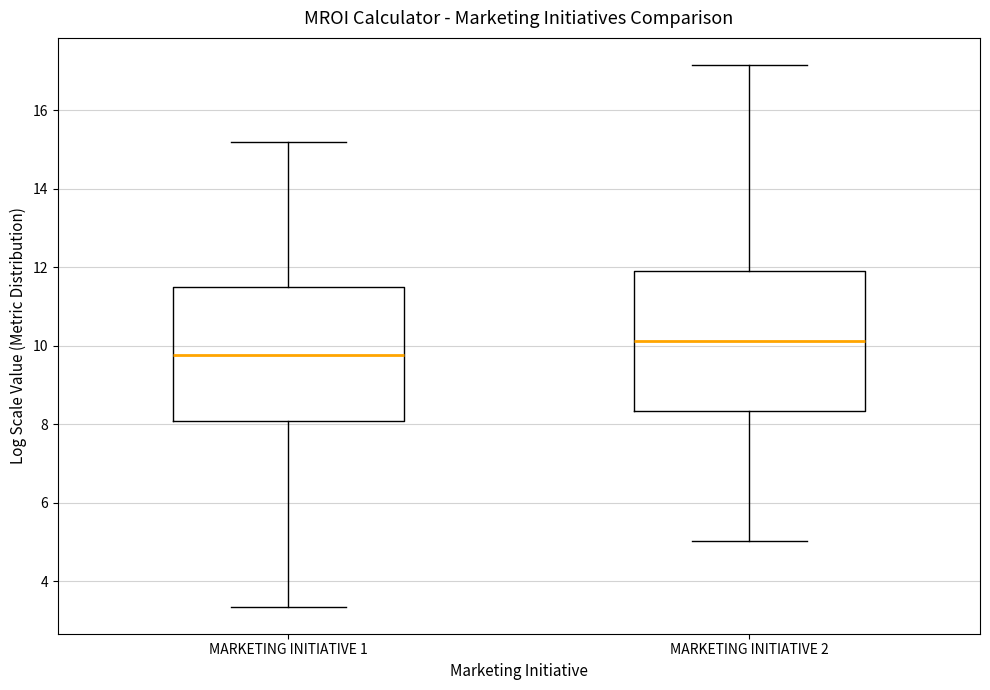

Reading left to right, read every box against the y-axis: the position of its median line, the range the box covers, and the ends of its whiskers. The values are not printed on the chart, so give them approximately, as read against the axis.

MARKETING INITIATIVE 1: median 9.8, box 8.0 to 11.6, whiskers 3.4 to 15.2
MARKETING INITIATIVE 2: median 10.2, box 8.4 to 11.8, whiskers 5.0 to 17.2